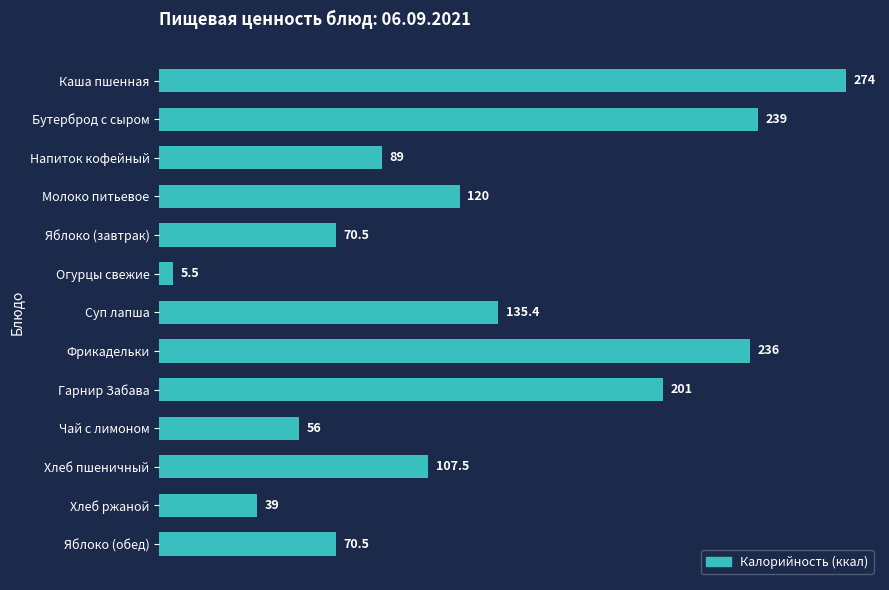

What position from the bottom is Чай с лимоном?

4